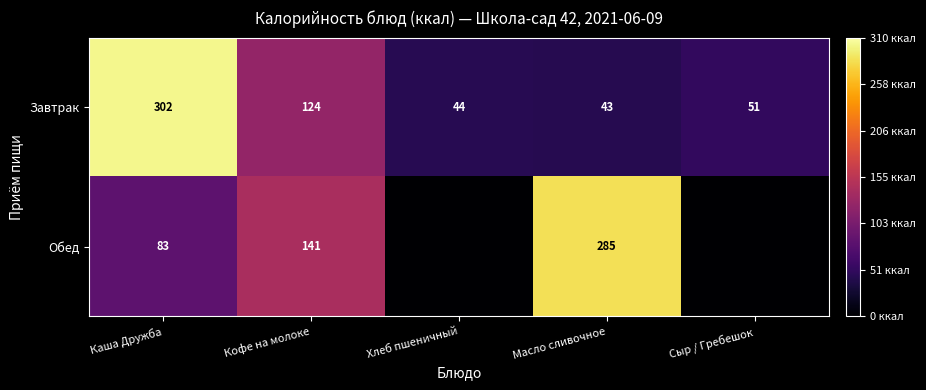

What is the difference between the Завтрак values at Сыр / Гребешок and Каша Дружба?

251